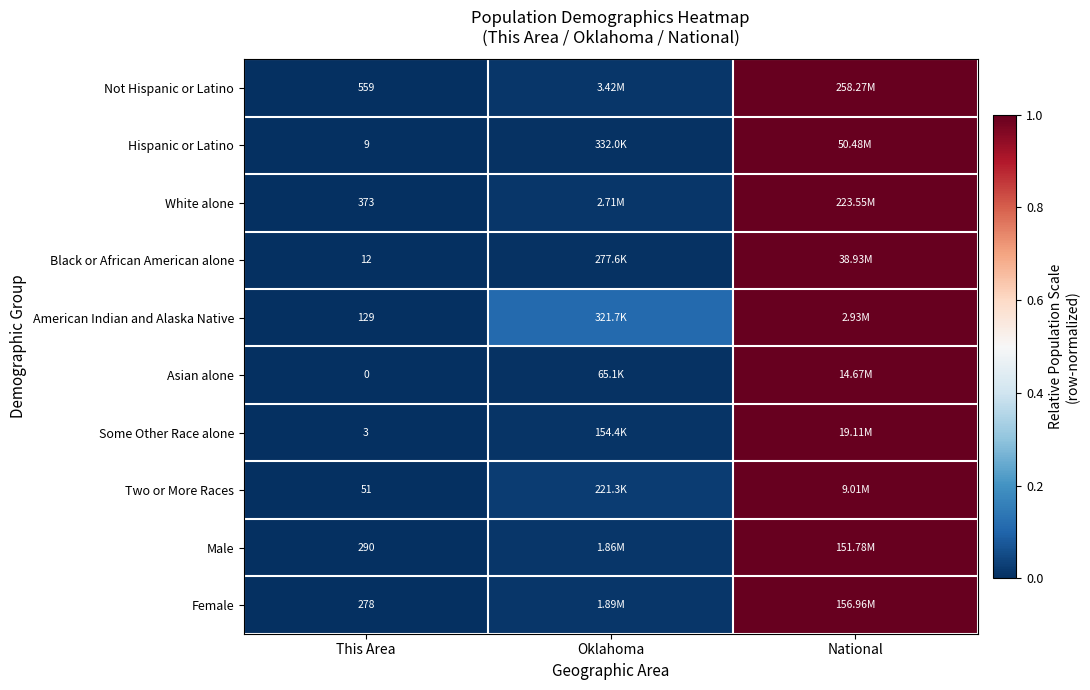

At This Area, list the series in order from smallest to largest.

Asian alone, Some Other Race alone, Hispanic or Latino, Black or African American alone, Two or More Races, American Indian and Alaska Native, Female, Male, White alone, Not Hispanic or Latino